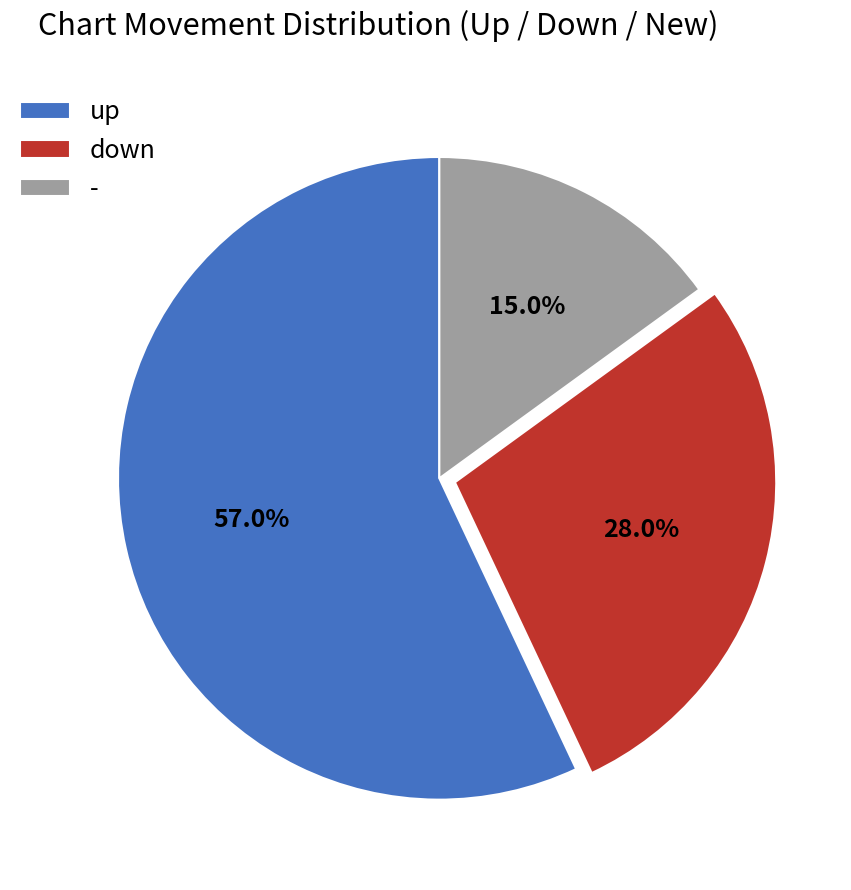

Approximately how many times larger is the value at - compared to up?

0.3